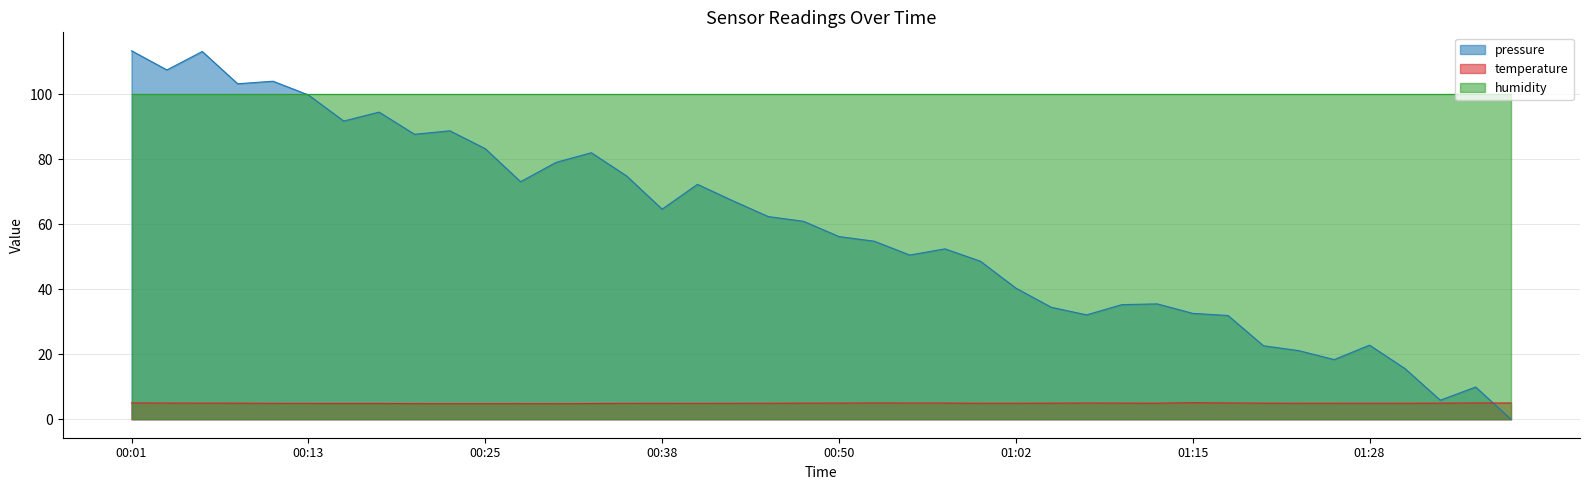

What is the value of the pressure point at the 15th from the left?

74.8